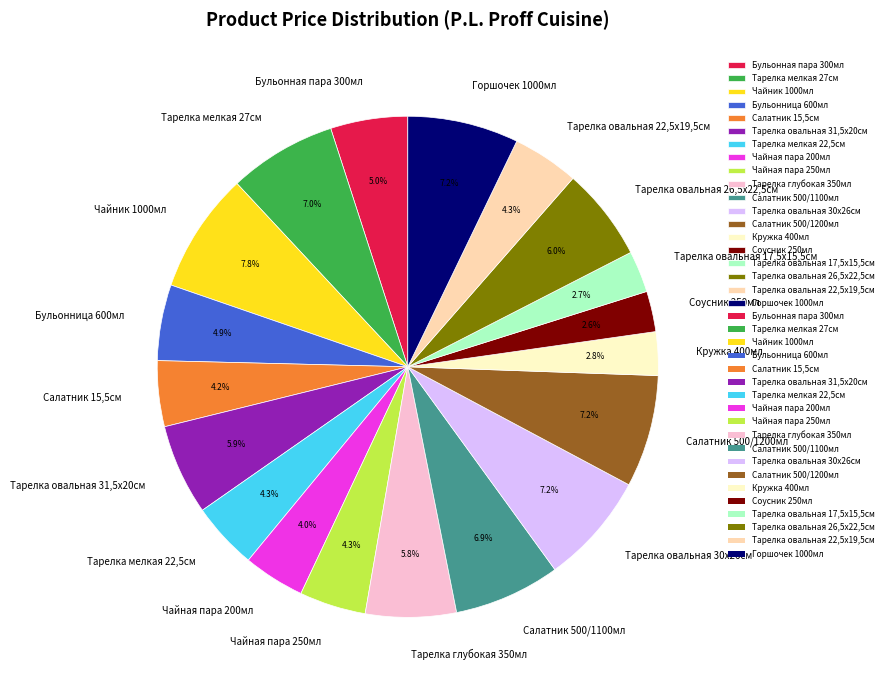

True or false: Тарелка овальная 26,5х22,5см accounts for 6% of the total.

True